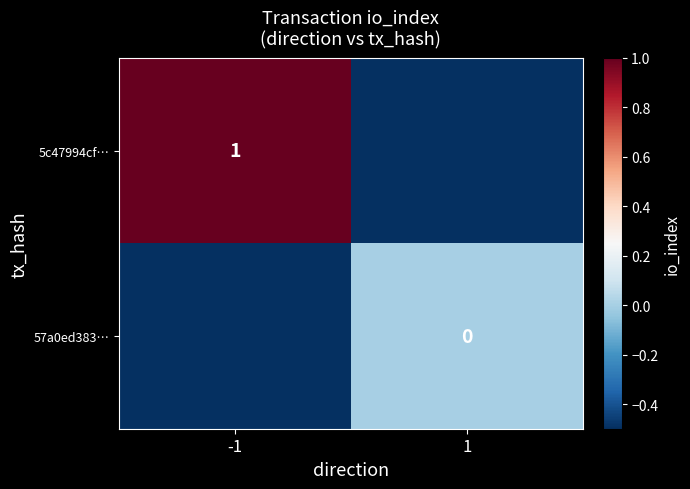

How many distinct data groups are displayed?

2